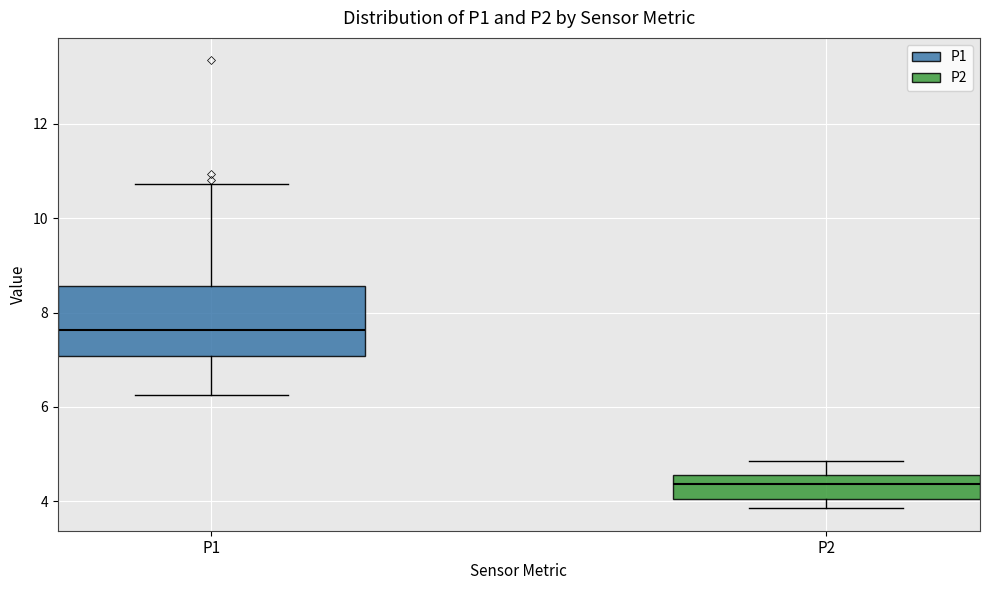

Reading left to right, transcribe this box plot: for each box, give where its median line is, the range the box spans, and where its two whiskers end, as read against the y-axis. The values are not printed on the chart, so give them approximately, as read against the axis.

P1: median 7.6, box 7.0 to 8.6, whiskers 6.2 to 10.8
P2: median 4.4, box 4.0 to 4.6, whiskers 3.8 to 4.8